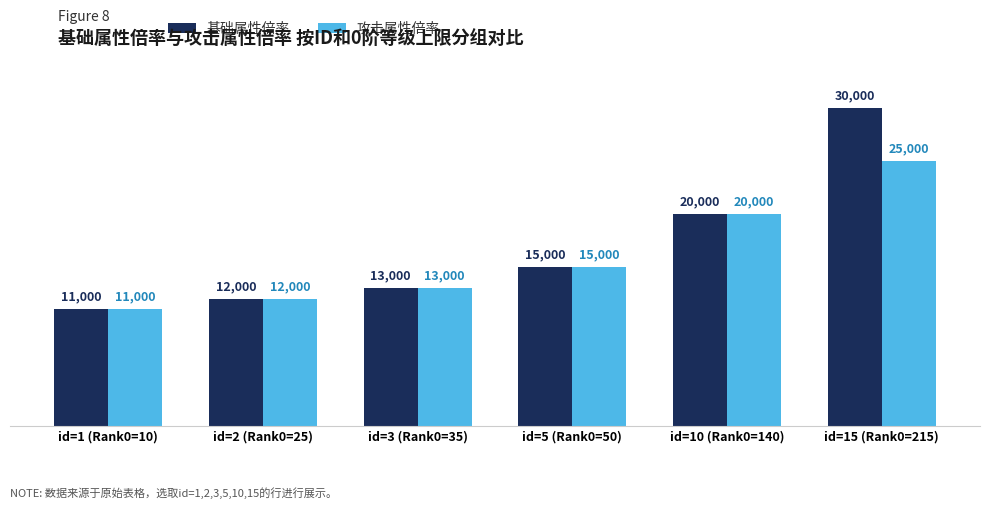

What value does the 攻击属性倍率 series have at id=5 (Rank0=50), to the nearest 10?

15000